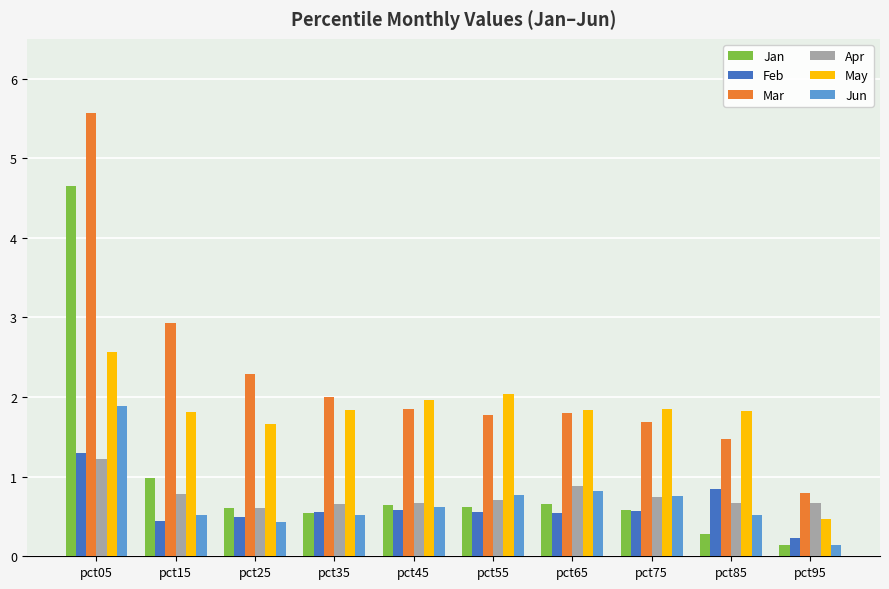

True or false: Apr has a value of 1.0 at pct15.

False